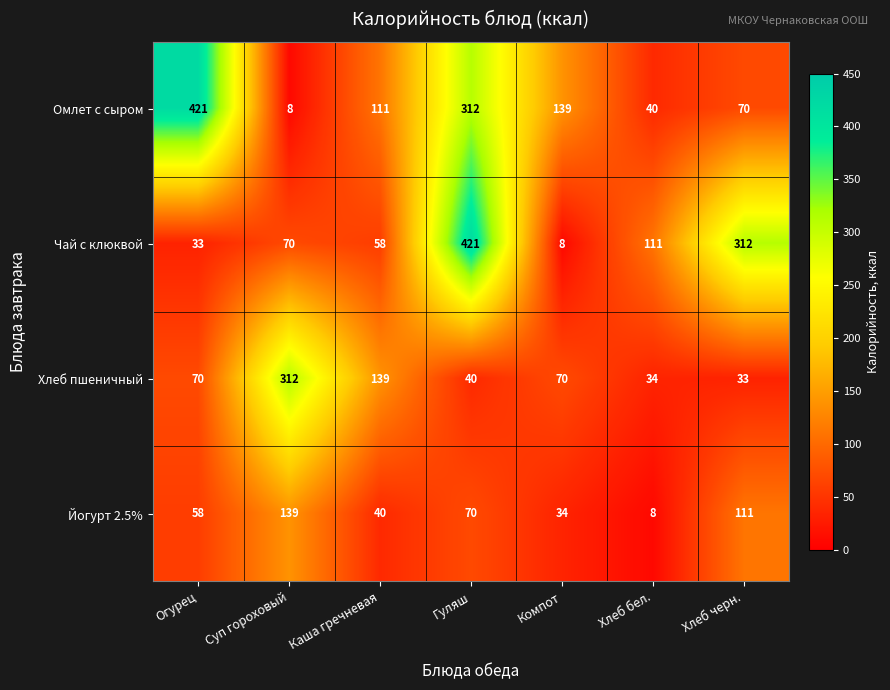

At which label does Омлет с сыром first exceed 111?

Огурец